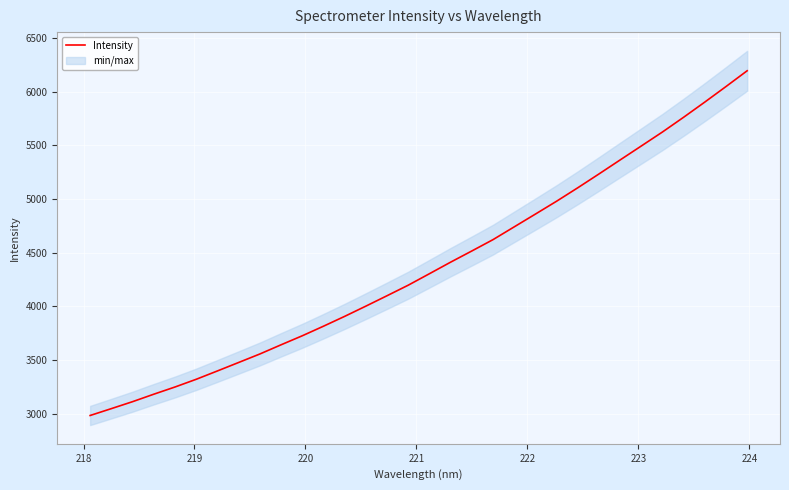

Is it true that the value at 218 is 1533.9?

False